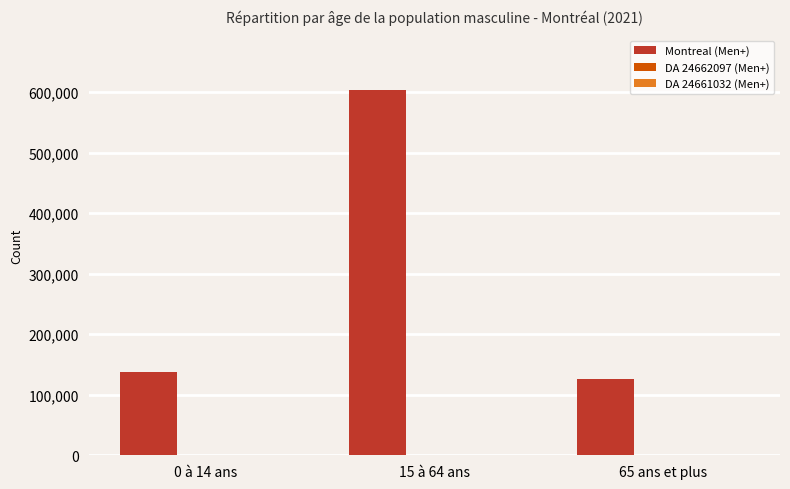

Between 15 à 64 ans and 65 ans et plus, which series saw the biggest shift?

Montreal (Men+)